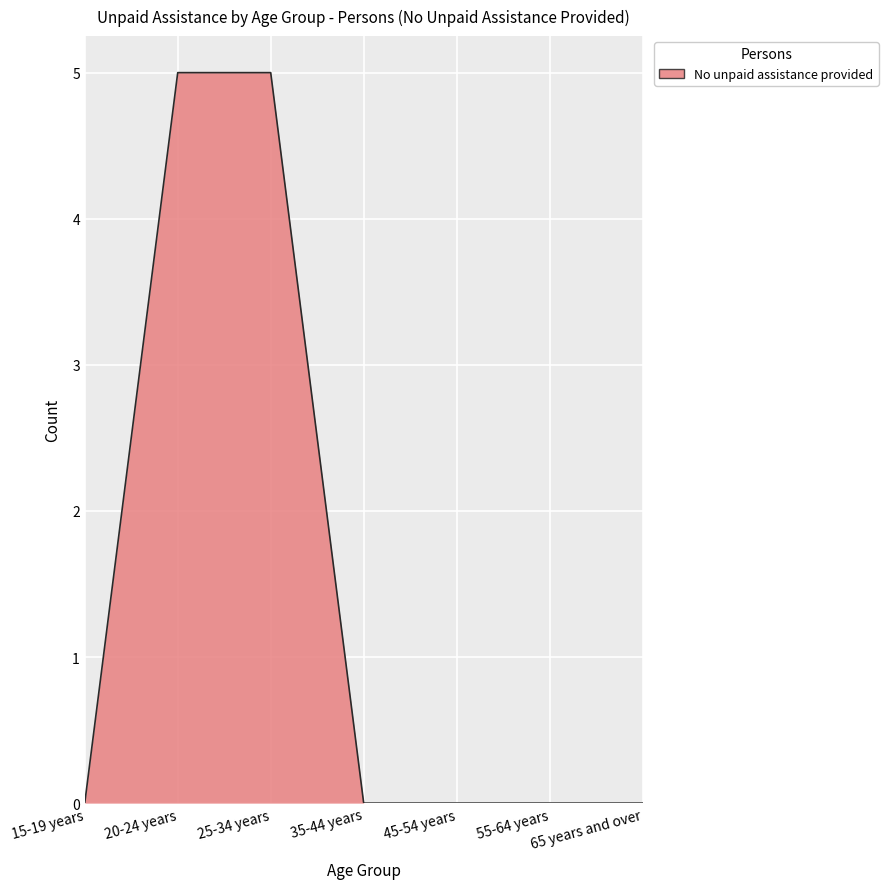

What position from the left is 65 years and over?

7